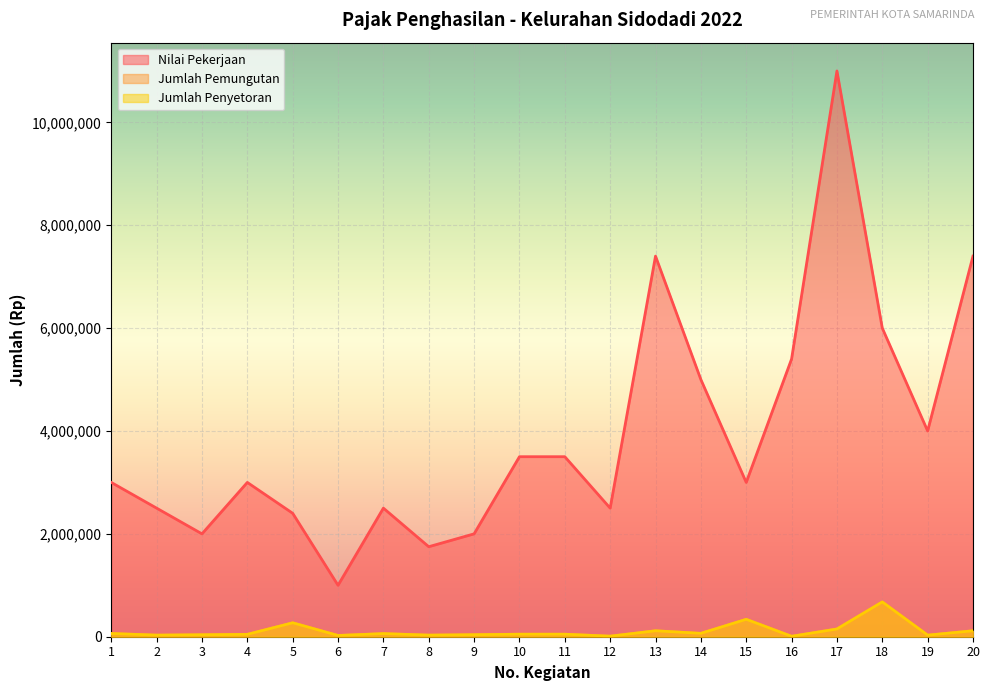

True or false: Jumlah Pemungutan and Nilai Pekerjaan cross at least once.

False